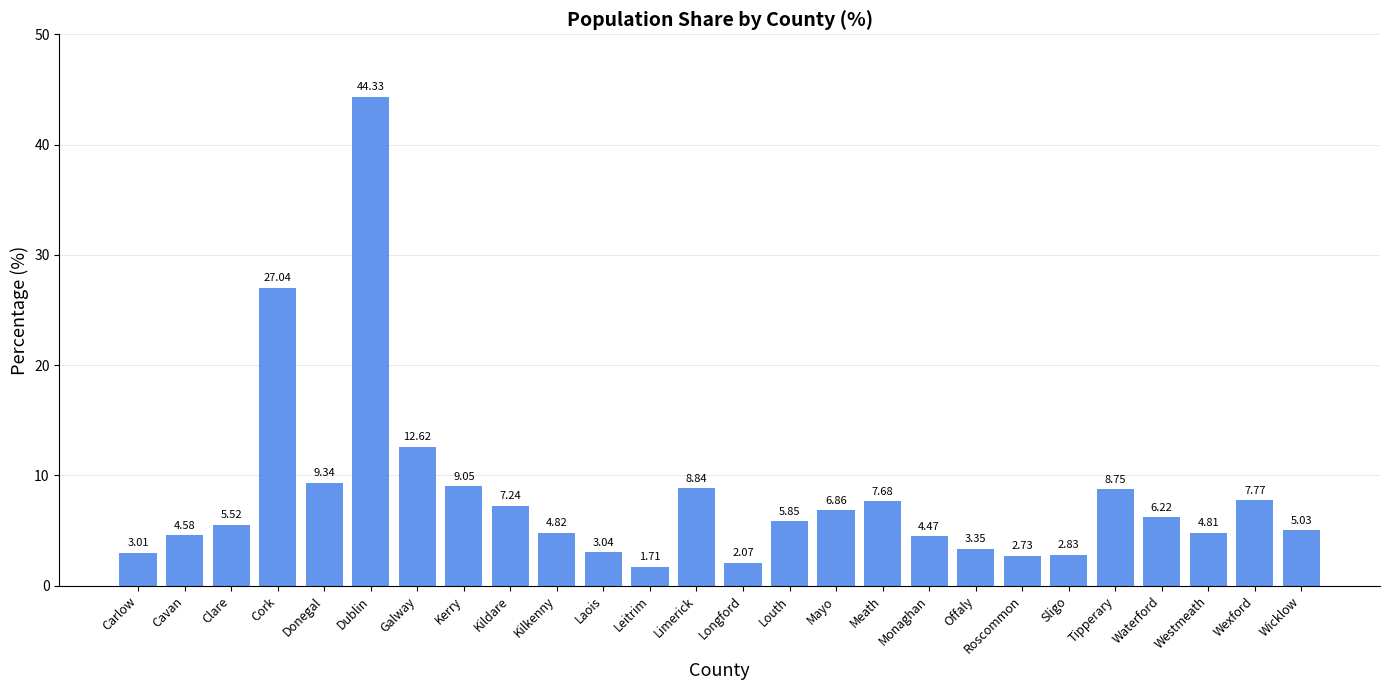

What is the sum of the values at Offaly and Wexford?

11.1